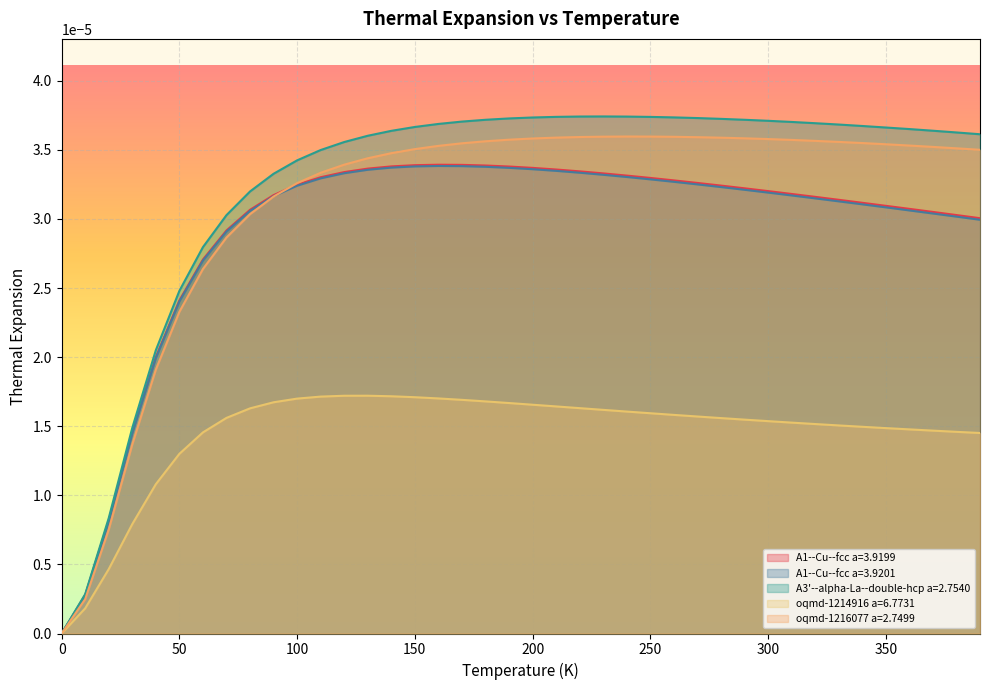

How many data points does each series have?

40